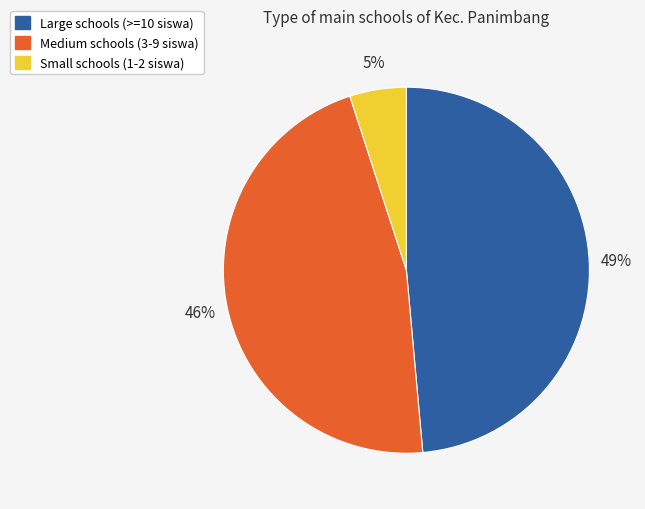

Is there a majority slice in this chart?

No